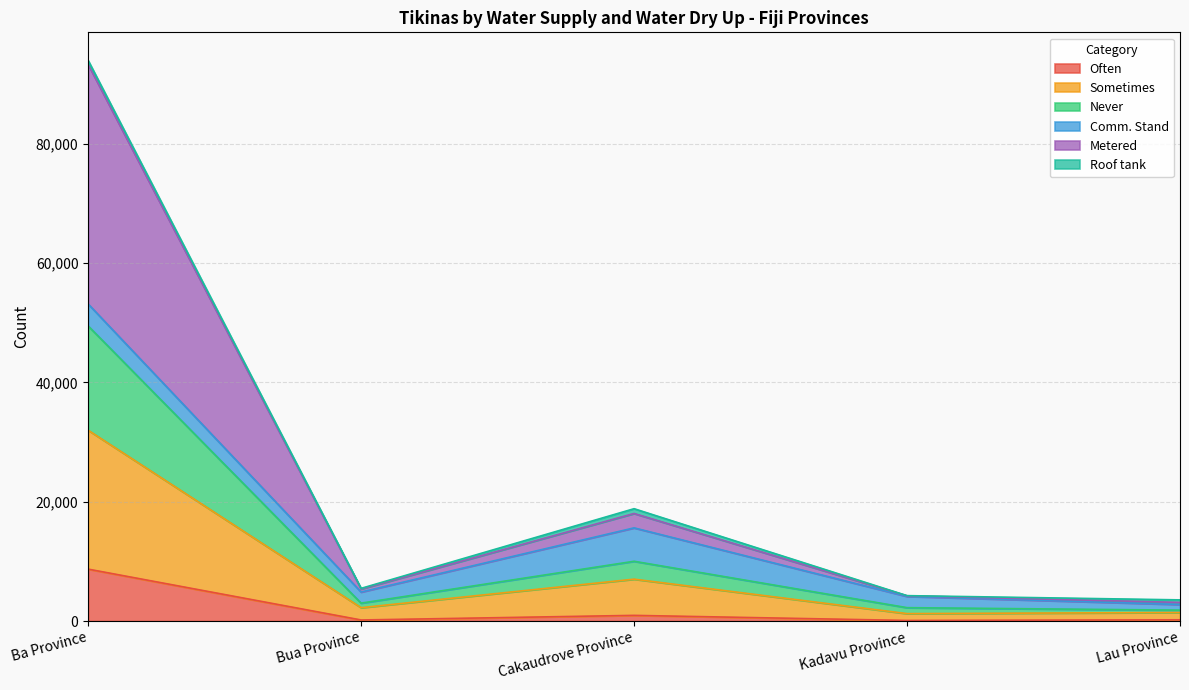

Which category has the highest value in the Often series?

Ba Province